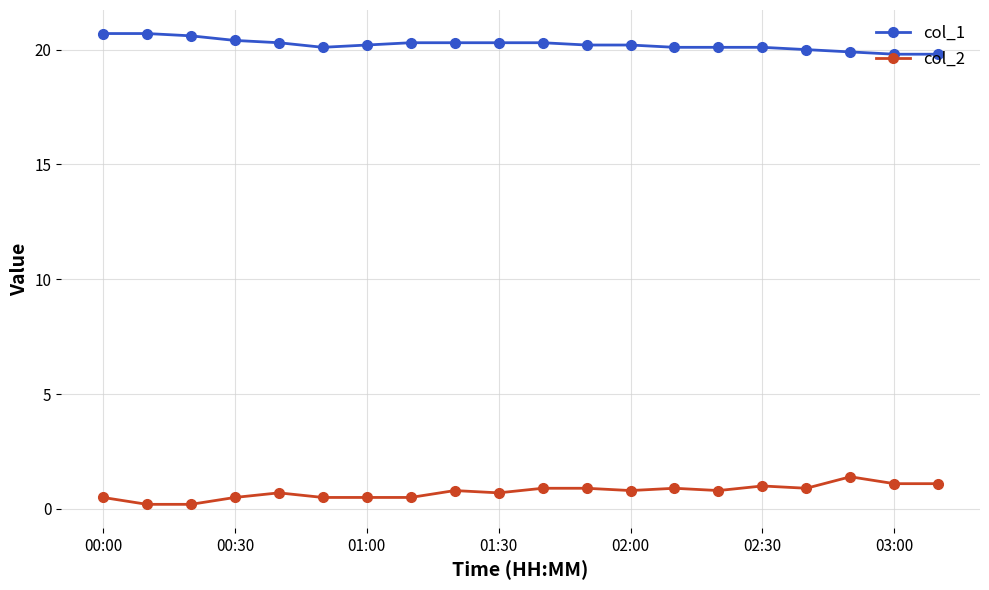

What is the value of the col_2 point at the 5th from the left?

0.7